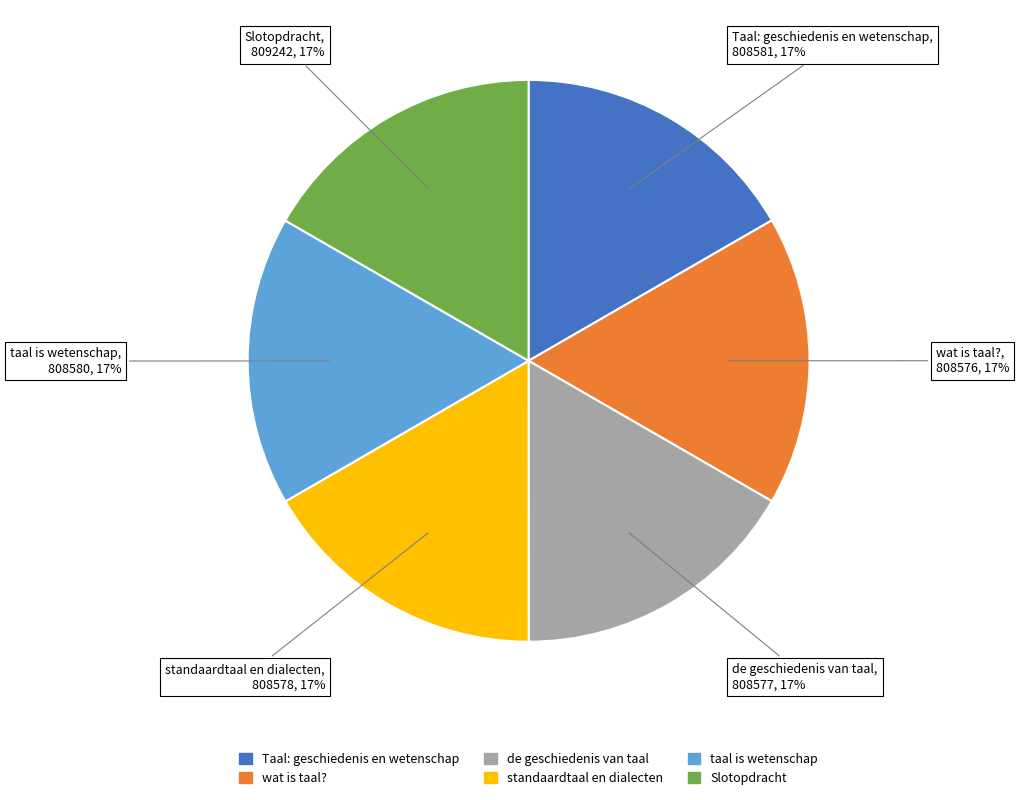

What percentage is the Slotopdracht slice, to the nearest percent?

17%